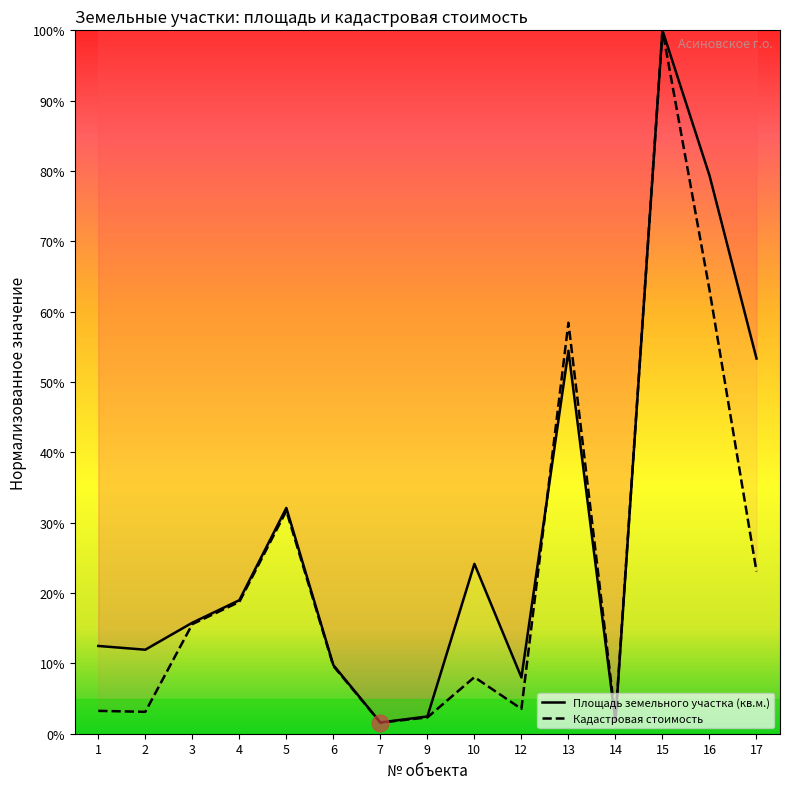

At which label does Кадастровая стоимость reach its peak?

15